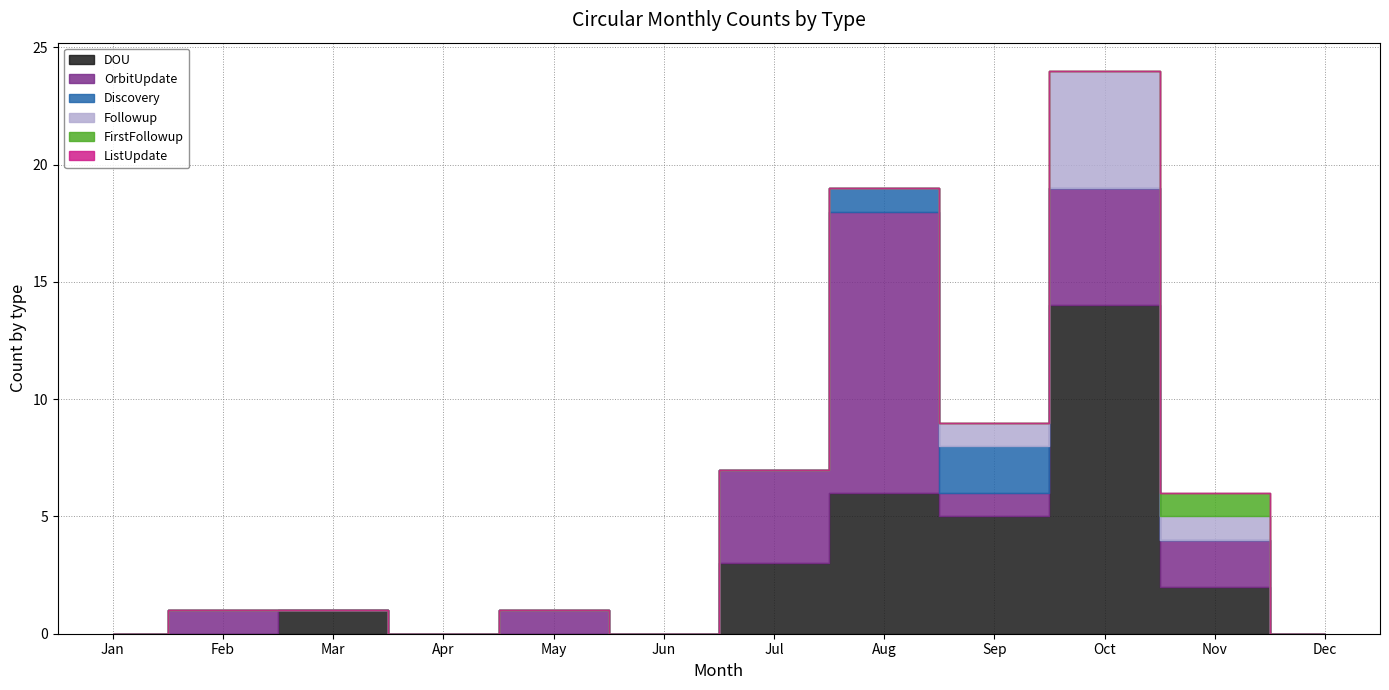

What is the value of the Followup point at the 11th from the left?

1